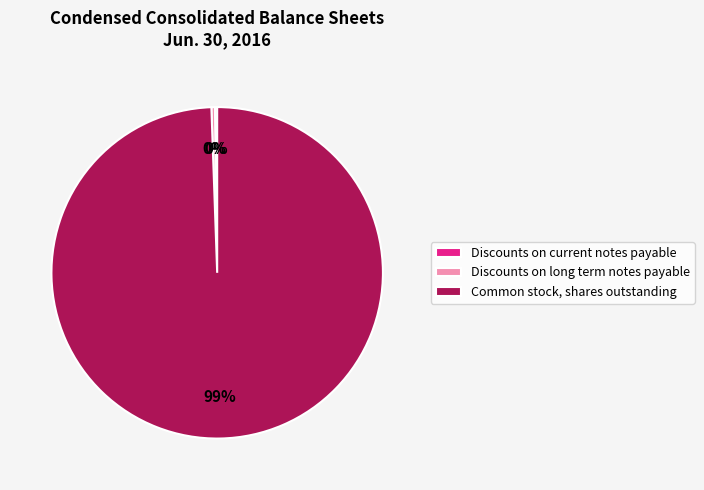

True or false: Discounts on long term notes payable accounts for 0% of the total.

True